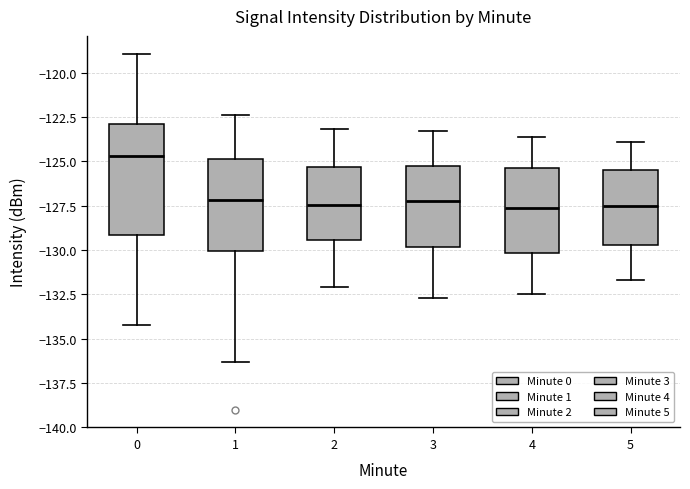

Comparing the boxes themselves (not the whiskers), which one is the tallest?

0